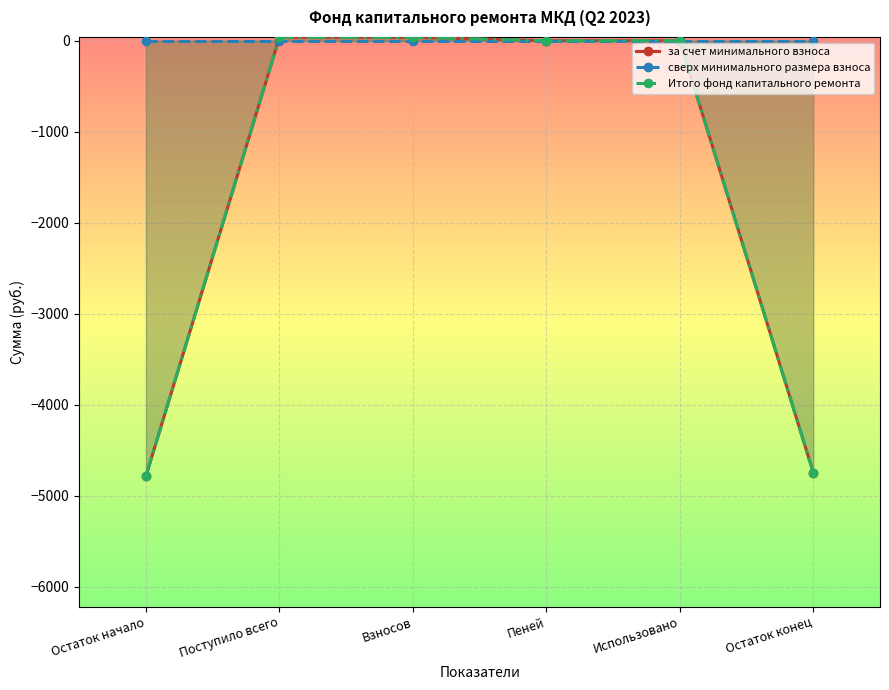

What is the label of the 1st point from the right?

Остаток конец